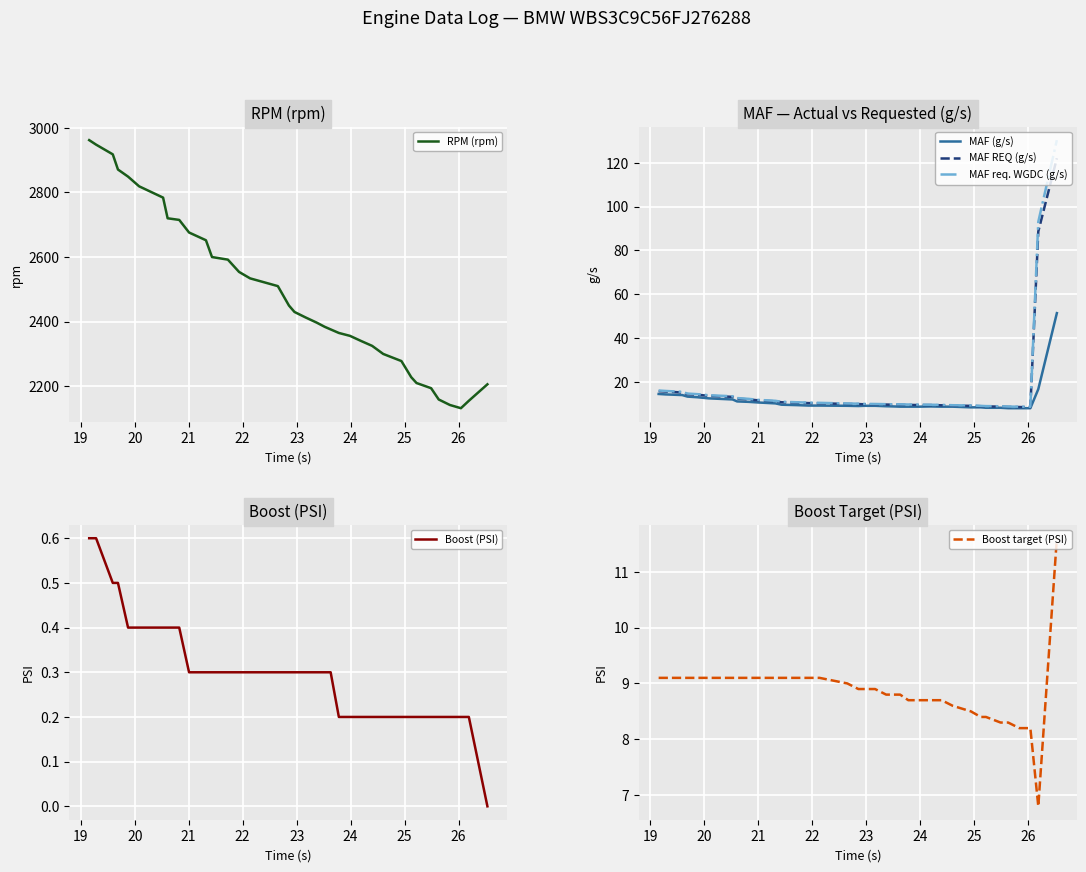

What is the lowest value of the MAF req. WGDC (g/s) series?

8.7